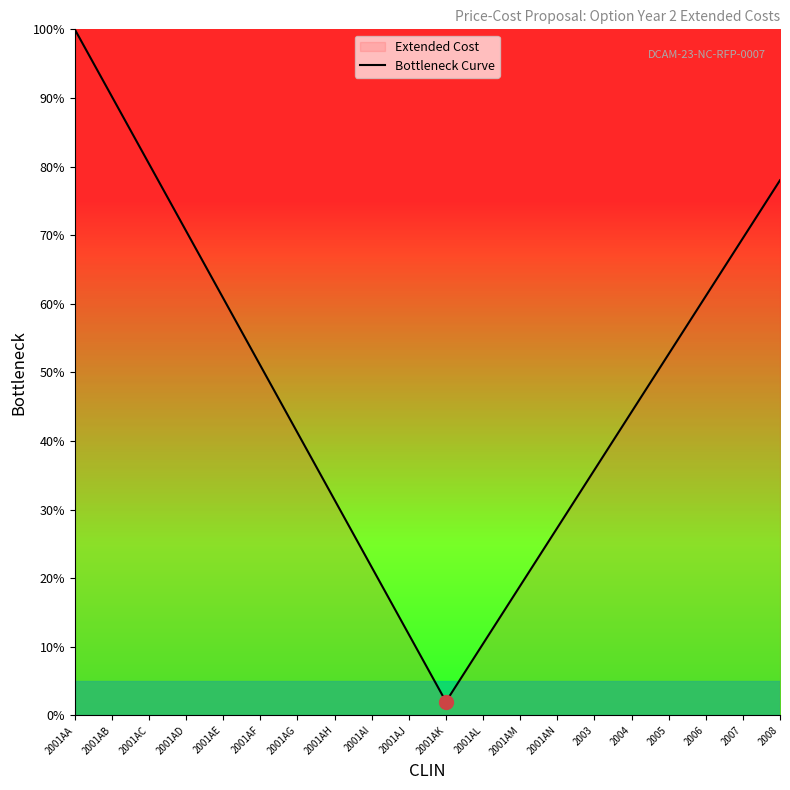

What is the approximate value at 2007?

69.6